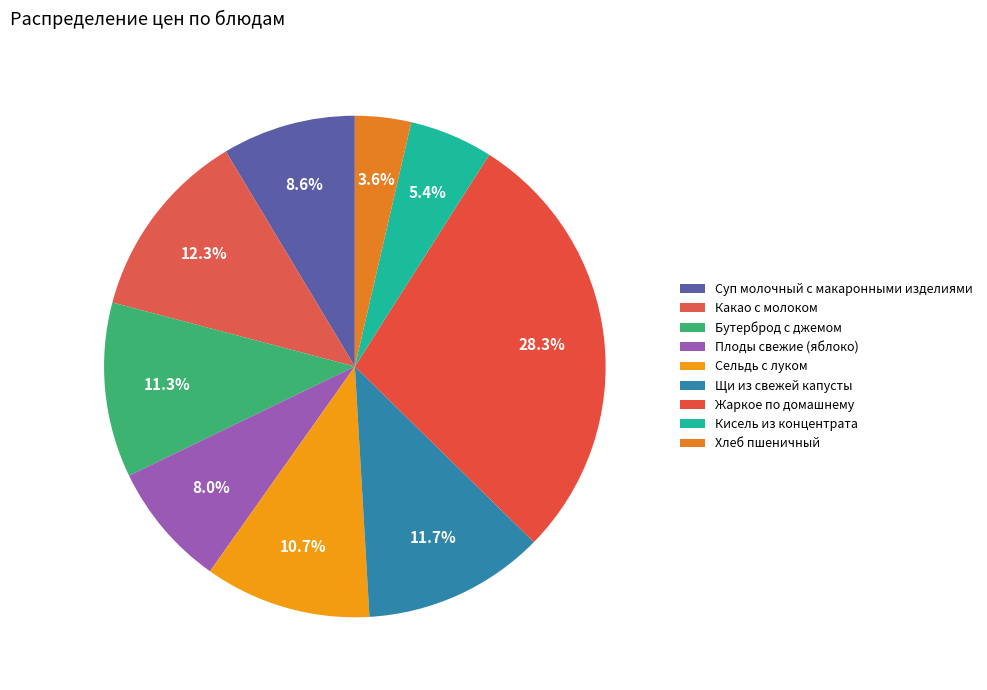

How much of the chart is everything except Плоды свежие (яблоко)?

92.0%